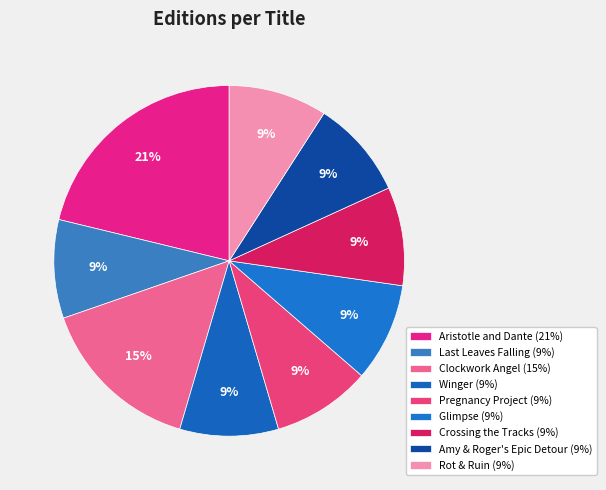

Count the number of slices in the pie.

9